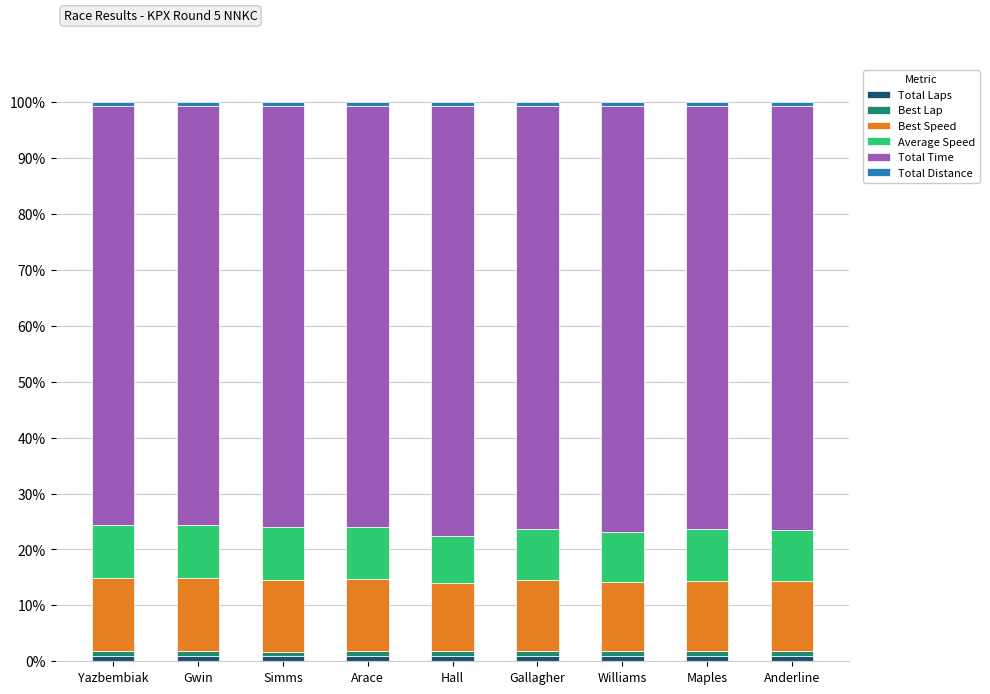

Does the chart contain stacked bars?

Yes